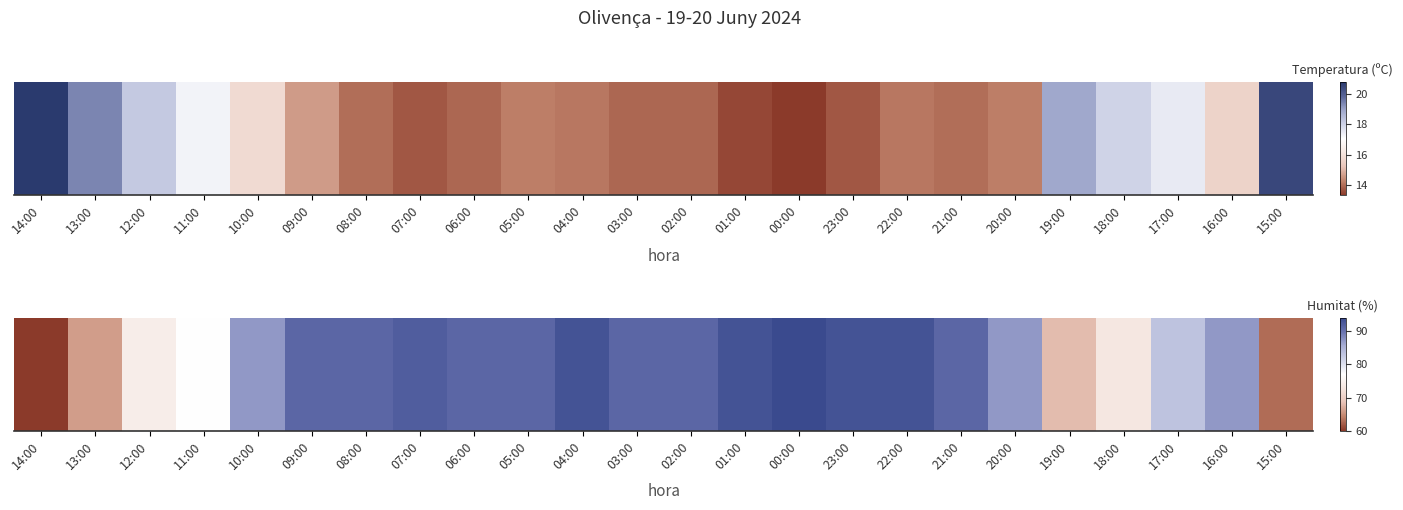

Is it true that the value at 16:00 is 87?

True